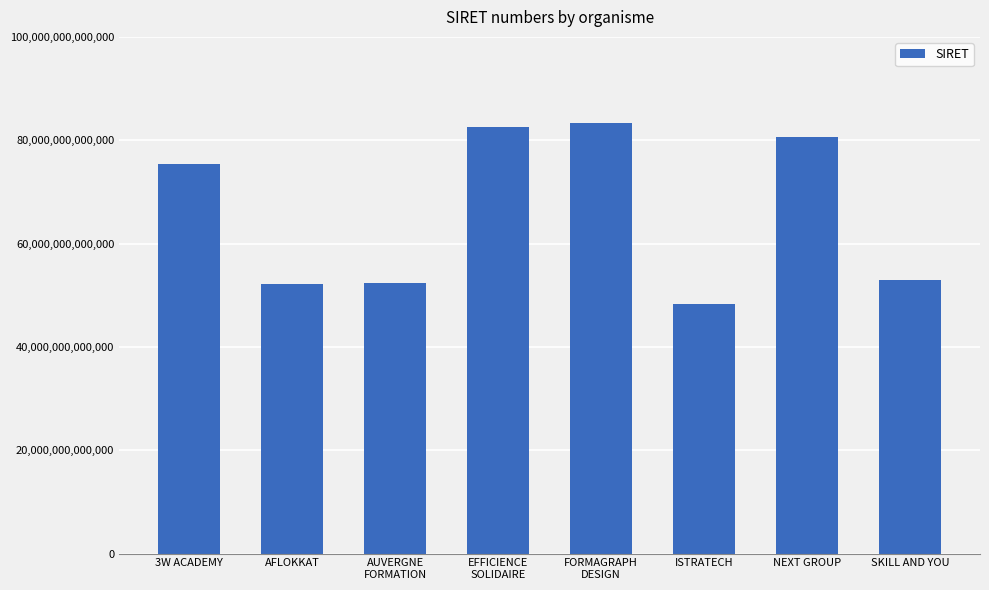

At which category does the chart reach its minimum across all series?

ISTRATECH